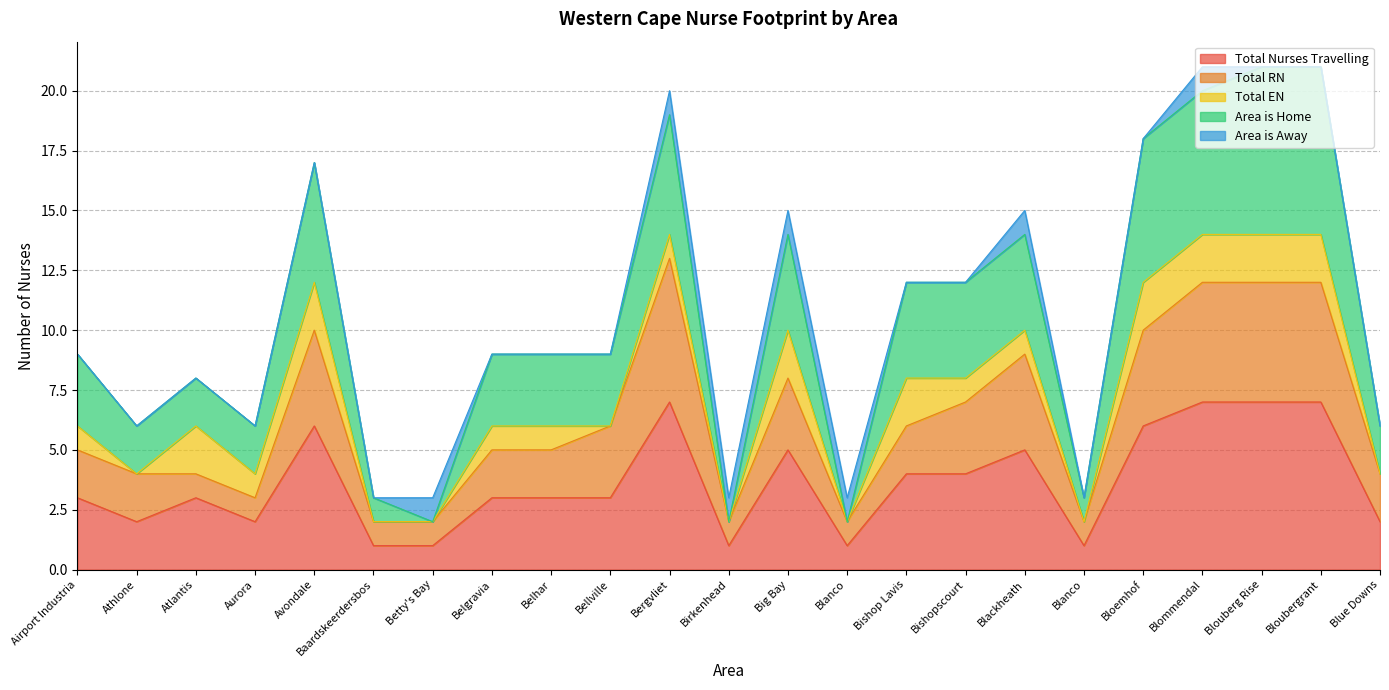

True or false: Area is Home has more than 0 interior local peaks.

True